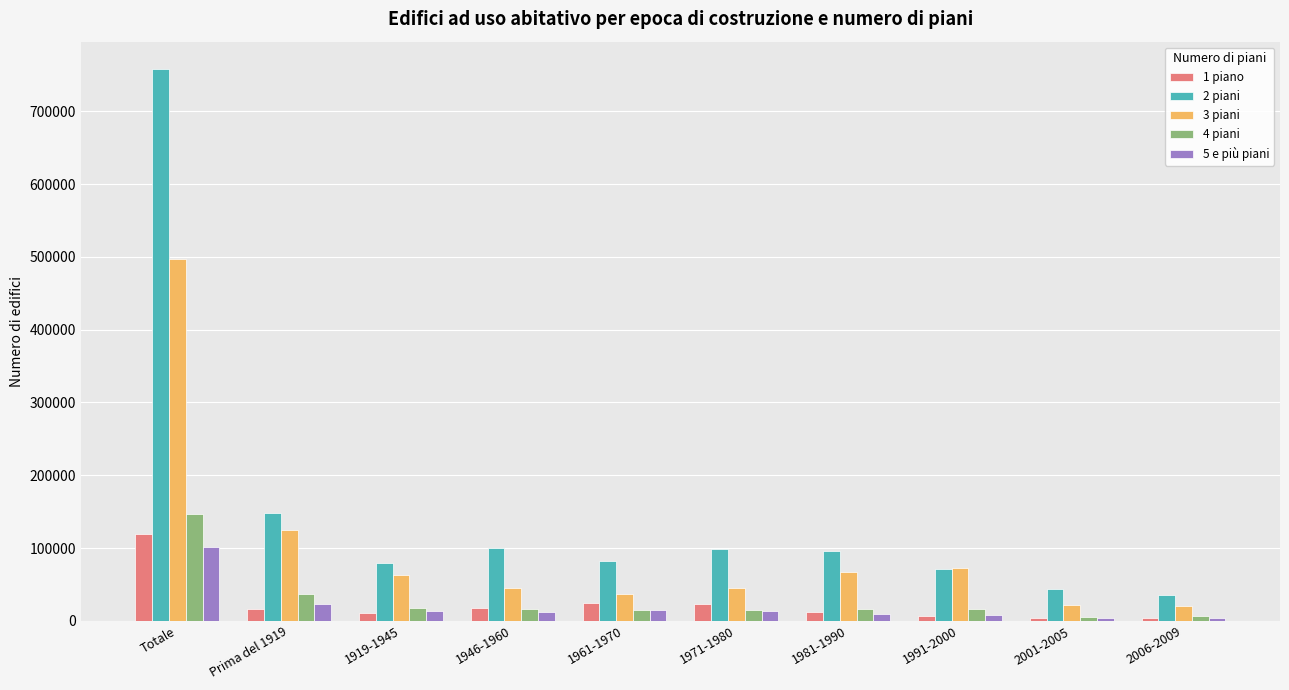

What is the difference between the 4 piani values at Prima del 1919 and 2006-2009?

29697